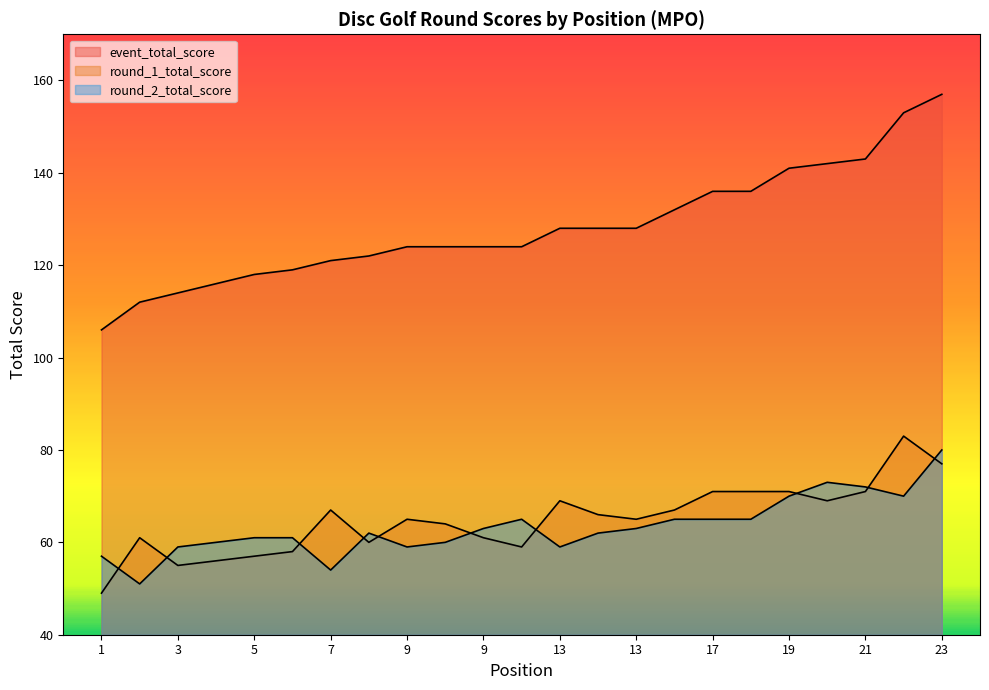

True or false: round_2_total_score has a value of 29 at 20.

False